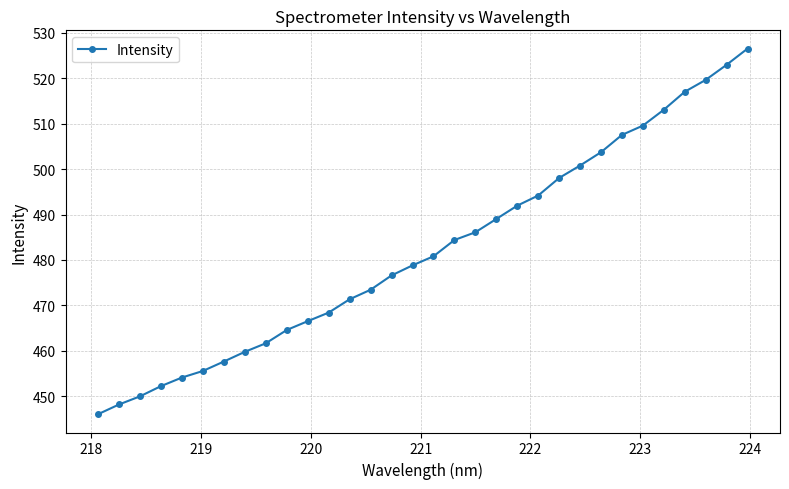

What is the value of the 11th point from the left?

466.5